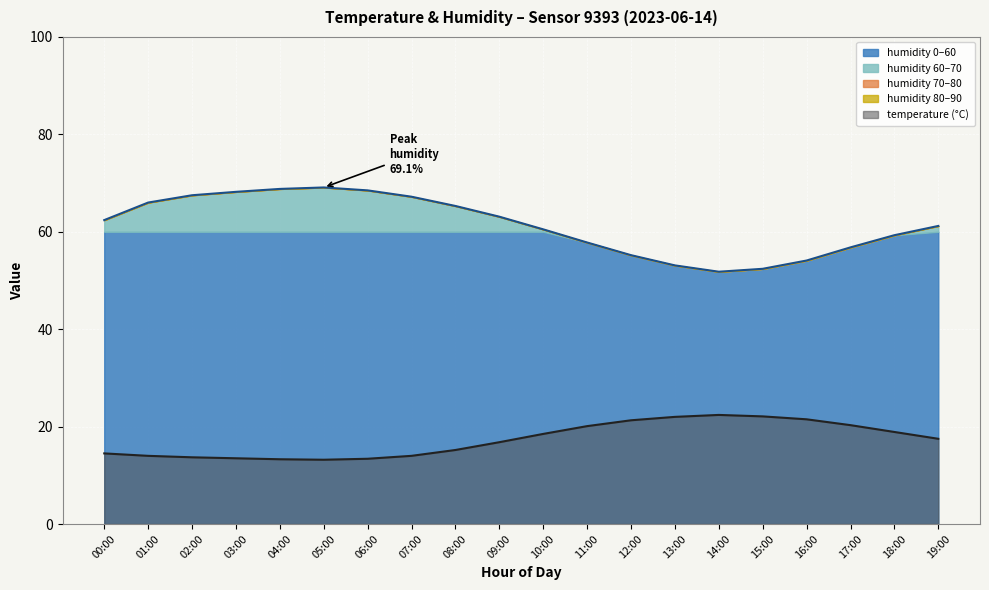

What position from the left is 02:00?

3